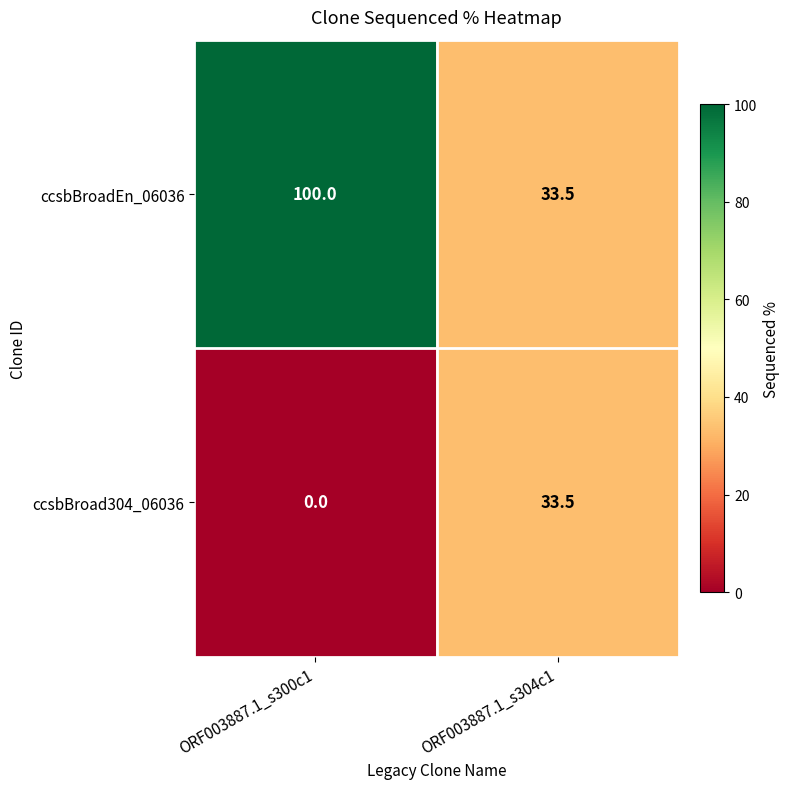

Reading left to right, what are all the values shown in this chart?

ccsbBroadEn_06036: 100.0	33.5
ccsbBroad304_06036: 0.0	33.5